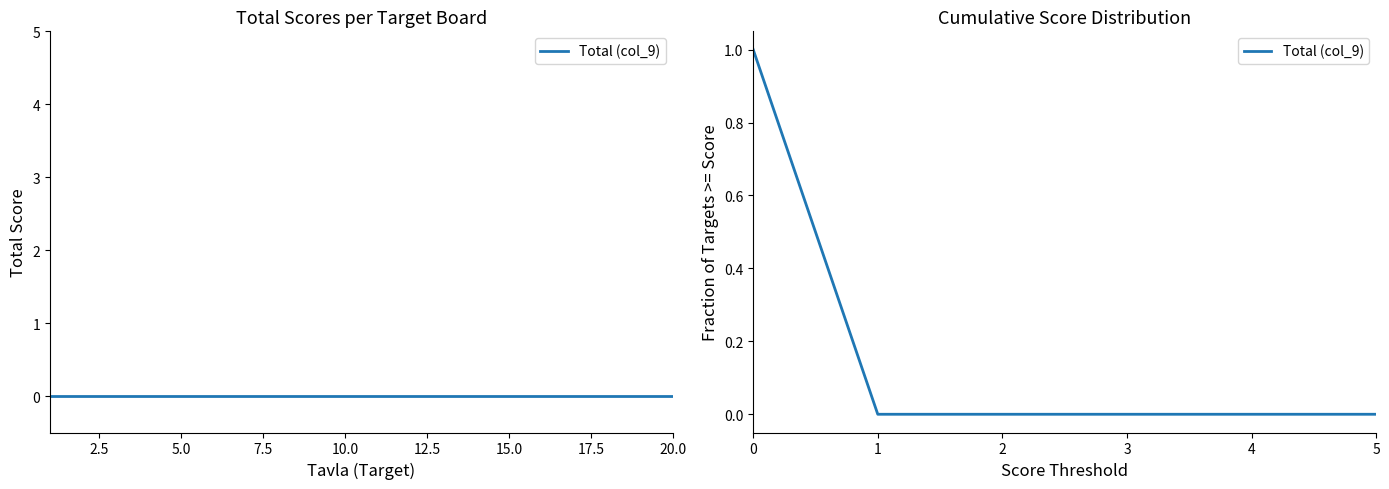

How many series are shown in this chart?

1